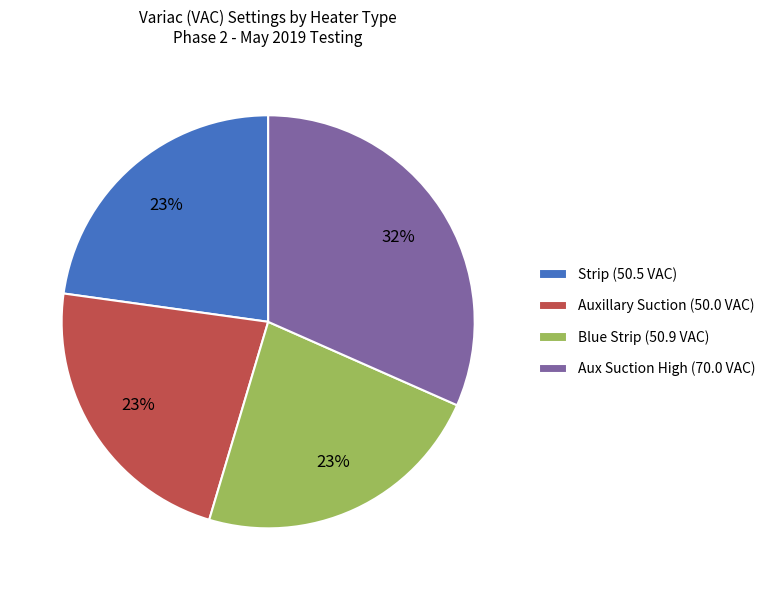

Is it true that Strip (50.5 VAC) is 23% of the pie?

True